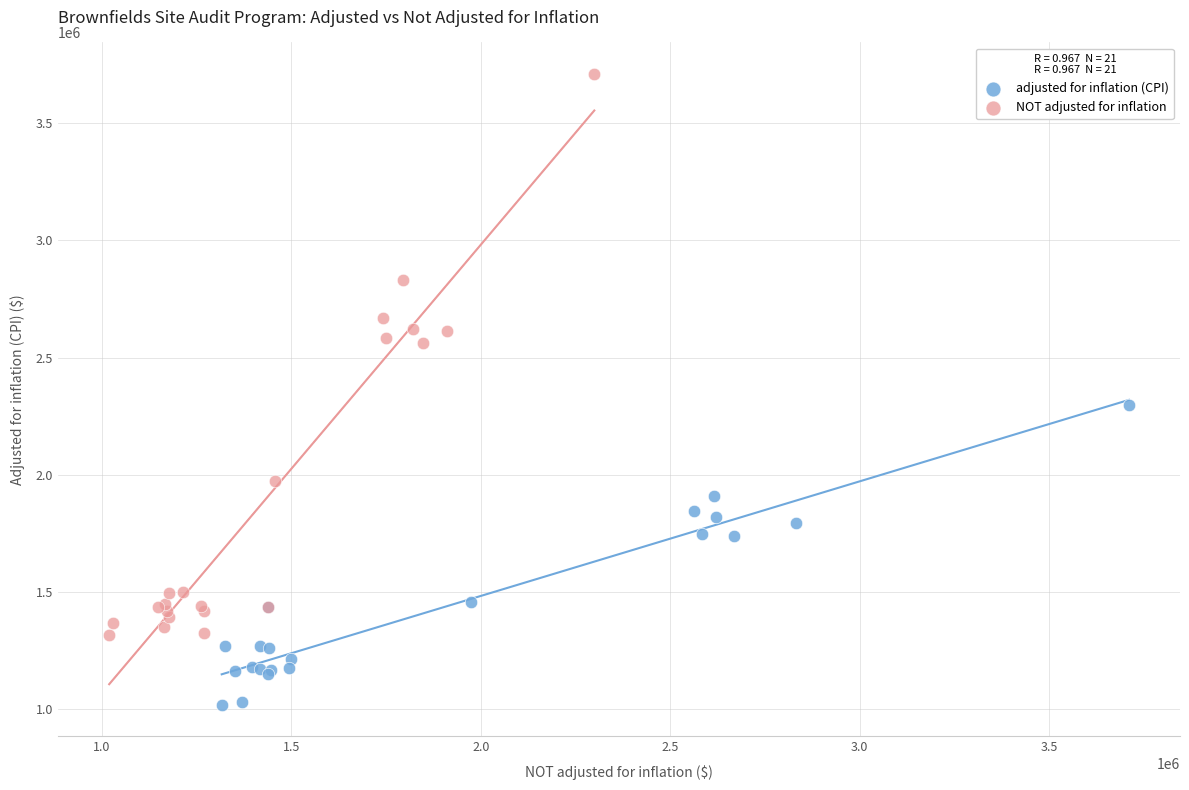

What are all the series names shown in the legend?

adjusted for inflation (CPI), NOT adjusted for inflation